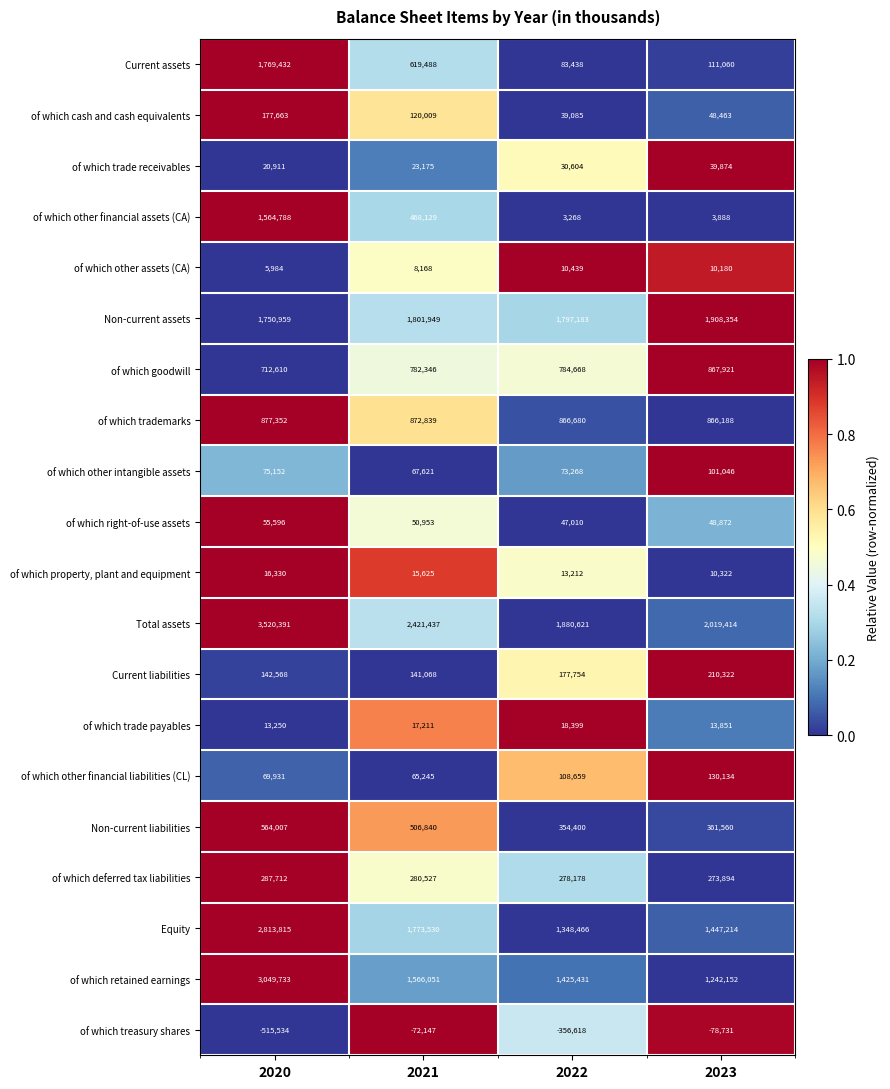

Between 2020 and 2022, which series saw the biggest shift?

Current assets